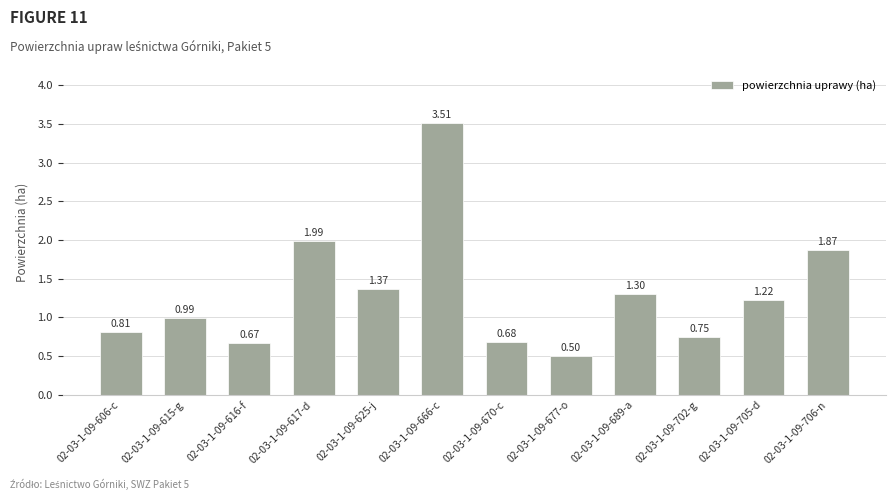

List the labels in order of value, smallest first.

02-03-1-09-677-o, 02-03-1-09-616-f, 02-03-1-09-670-c, 02-03-1-09-702-g, 02-03-1-09-606-c, 02-03-1-09-615-g, 02-03-1-09-705-d, 02-03-1-09-689-a, 02-03-1-09-625-j, 02-03-1-09-706-n, 02-03-1-09-617-d, 02-03-1-09-666-c